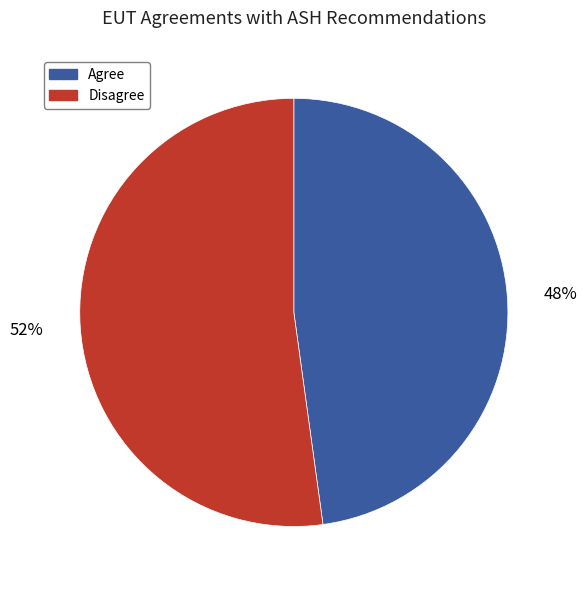

Combined, do Disagree and Agree account for over 50%?

Yes